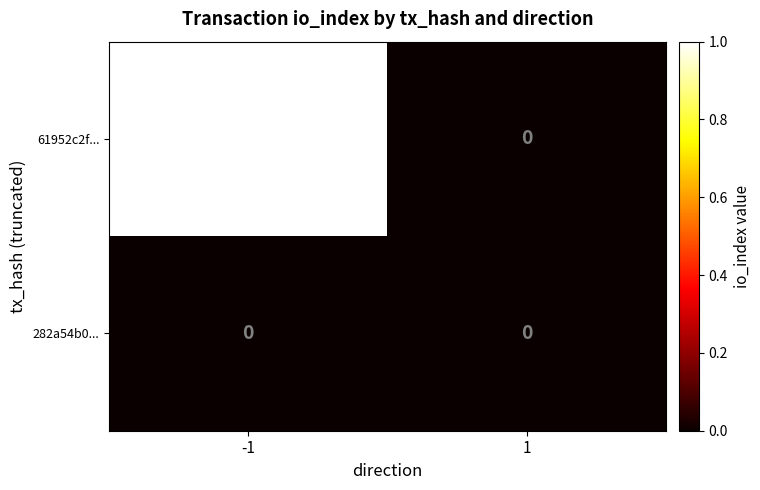

Which series has the widest spread of values?

61952c2f...